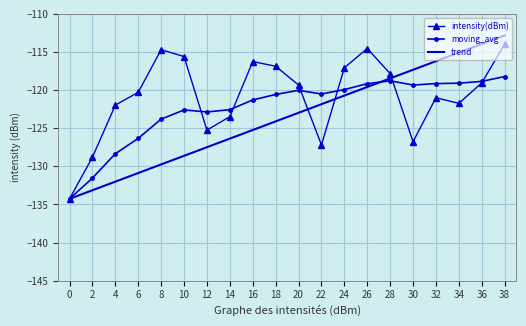

What is the difference between the intensity(dBm) values at 6 and 8?

5.6